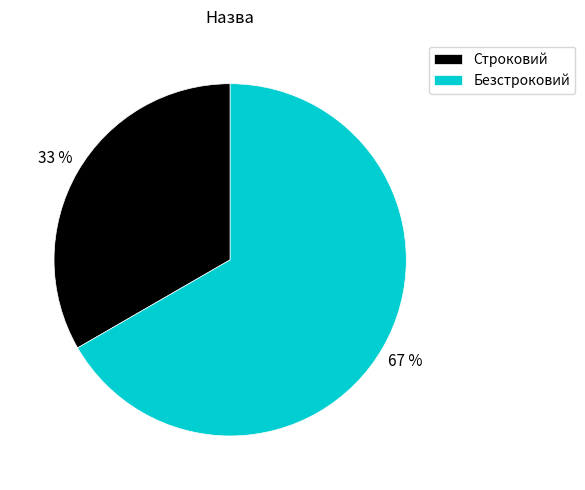

Which category accounts for the majority?

Безстроковий